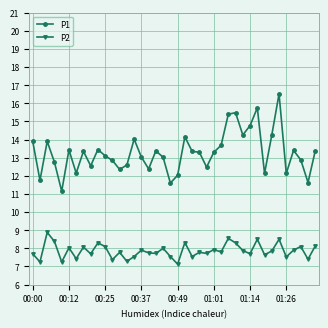

What is the sum of all P1 values?

531.0